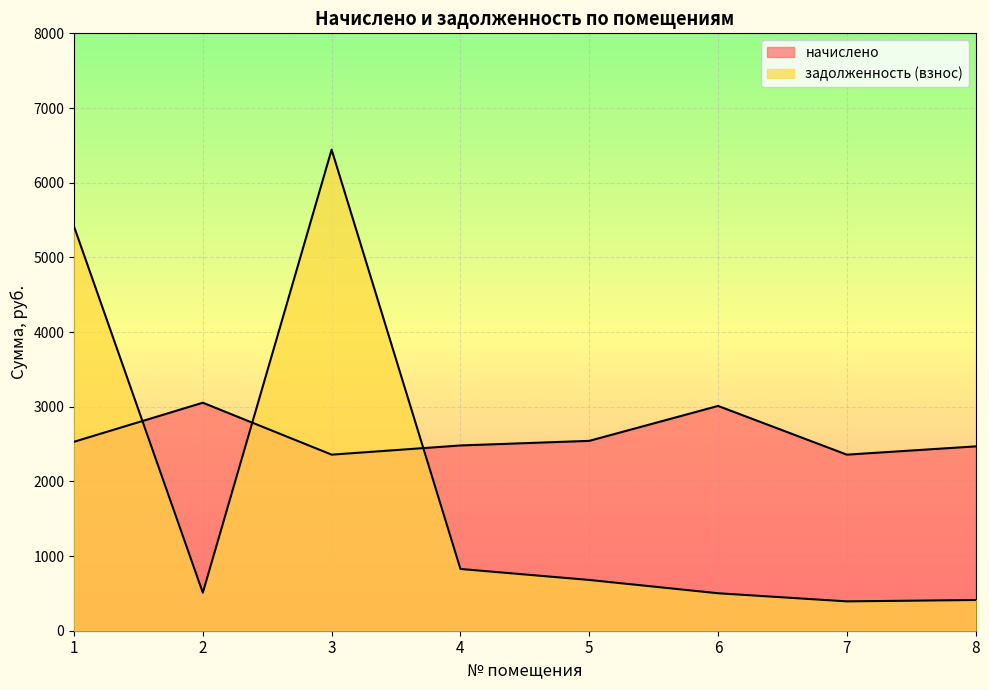

Which series has the widest spread of values?

задолженность (взнос)